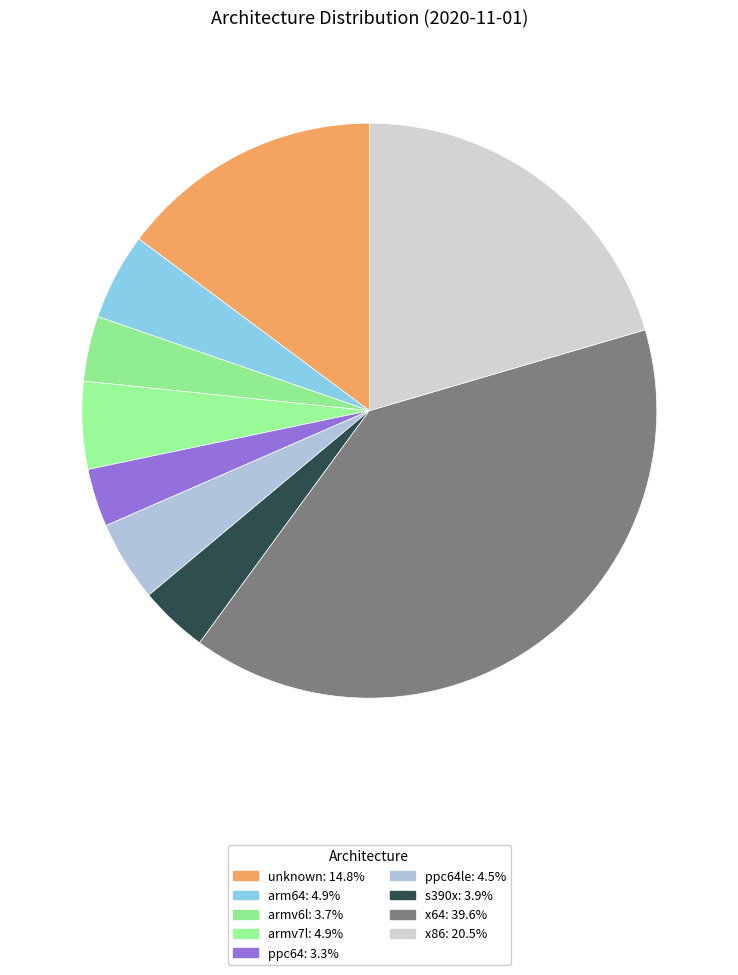

How many segments does this pie chart have?

9